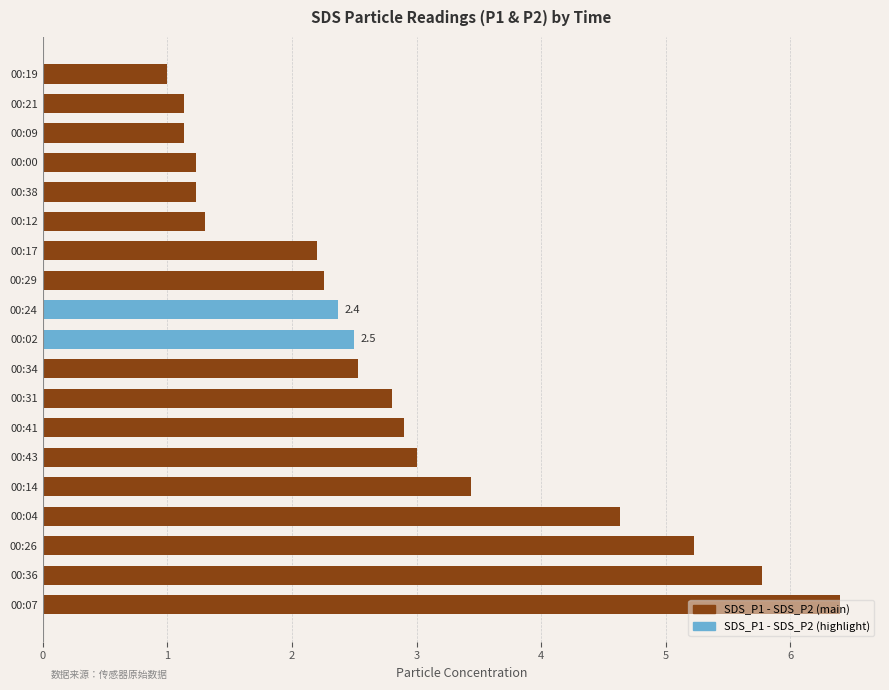

Count the number of categories in the chart.

19